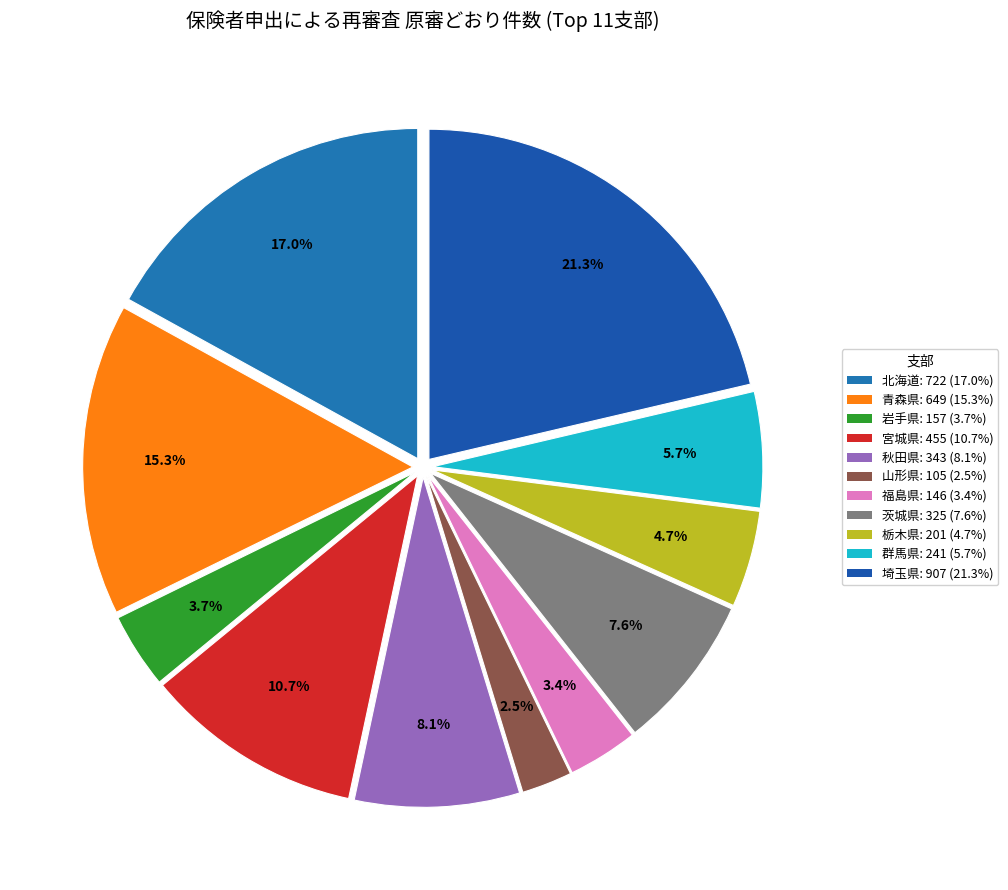

What is the change in value from 福島県 to 埼玉県?

+761